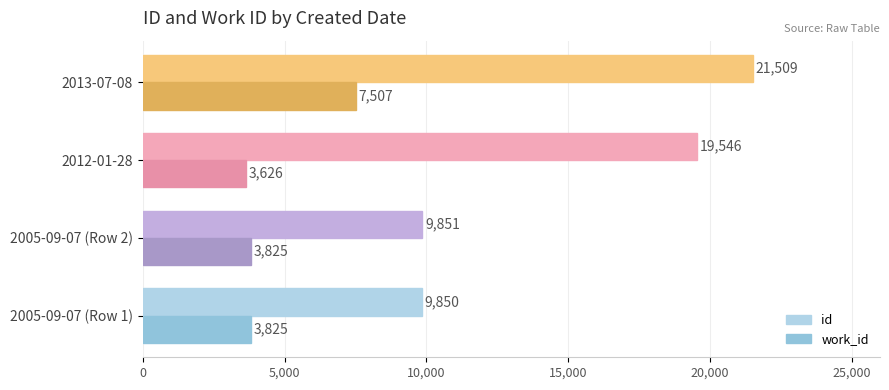

What is the difference between the second highest and minimum values in the id series?

9696